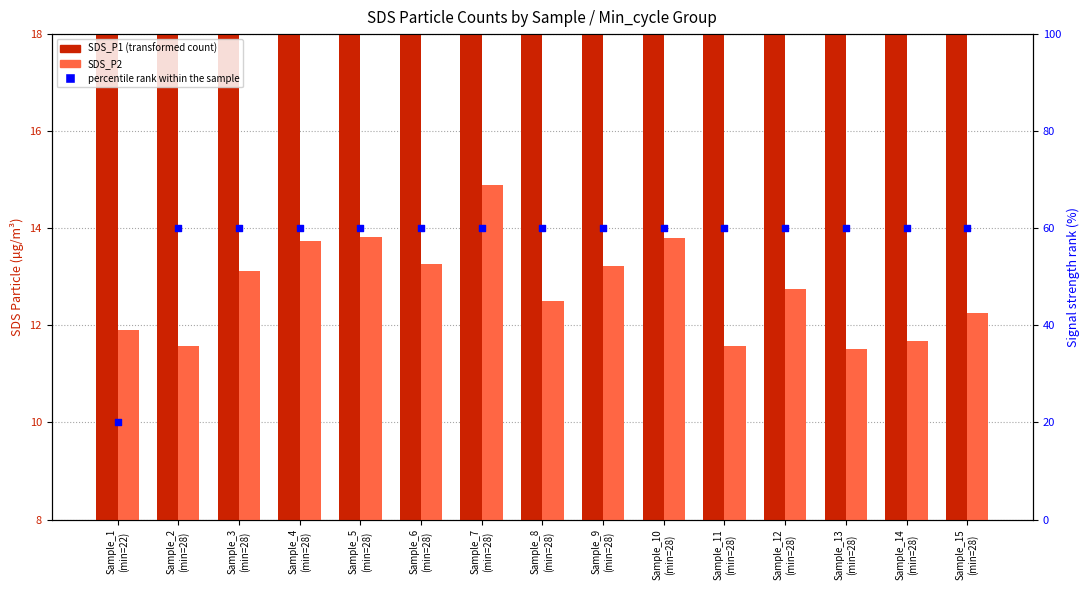

What are all the series names shown in the legend?

SDS_P1 (transformed count), SDS_P2, percentile rank within the sample